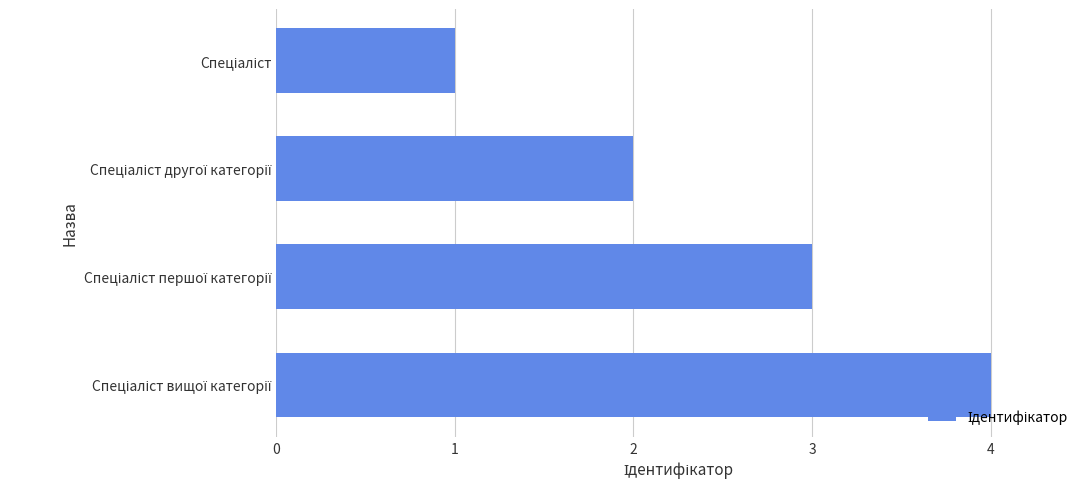

Are the bars grouped side by side (vs. stacked)?

No